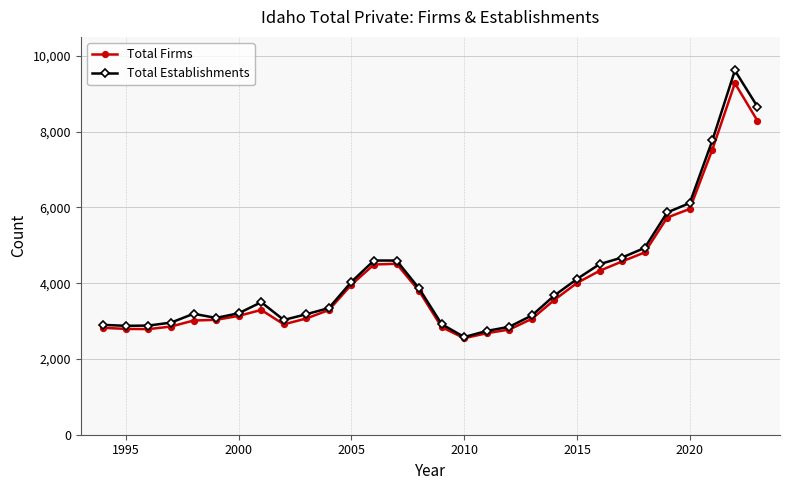

List the series in order of their overall mean, lowest first.

Total Firms, Total Establishments